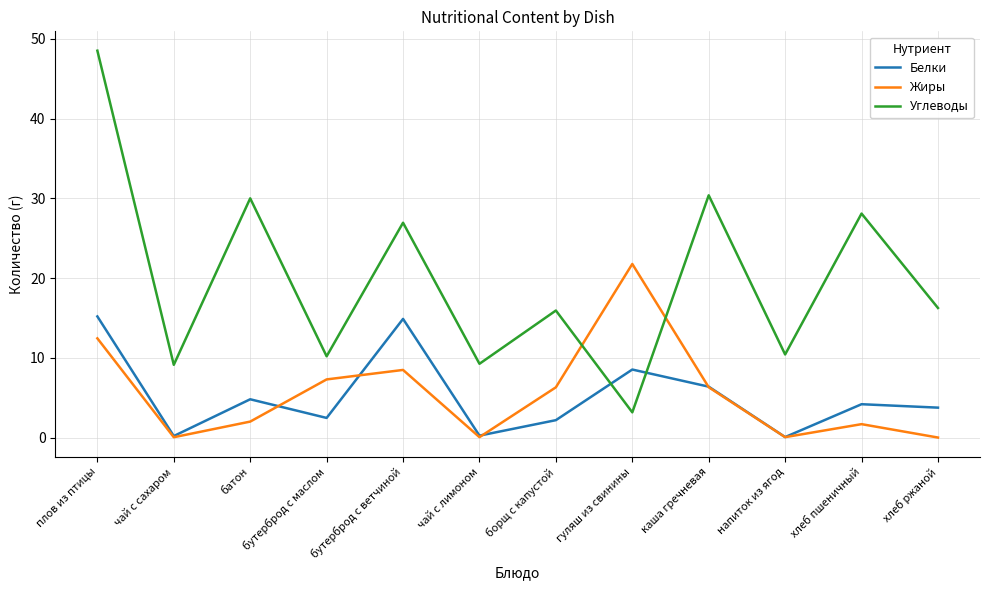

How many lines are shown in the chart?

3